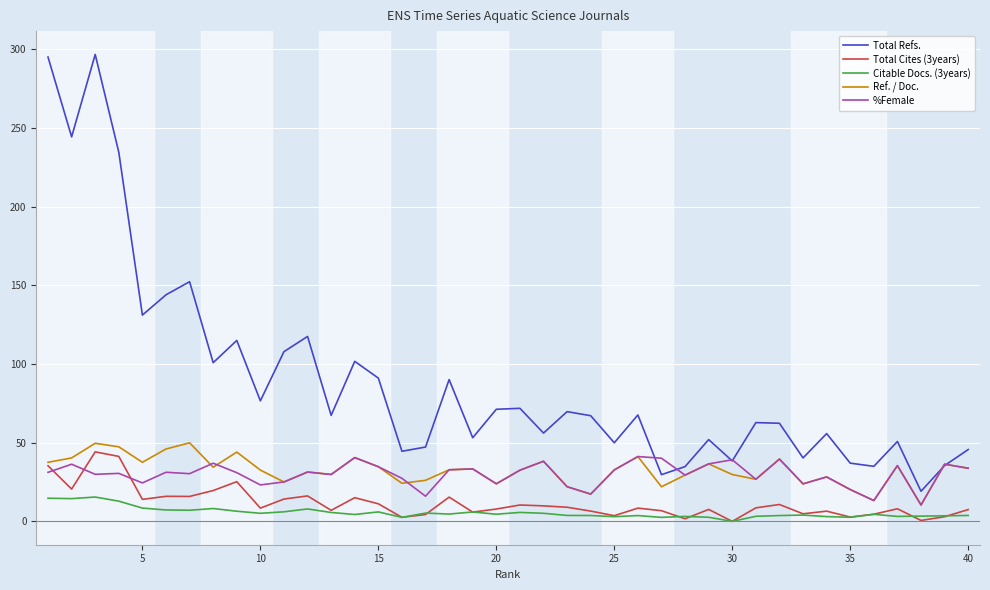

Which series has the largest total across all categories?

Total Refs.